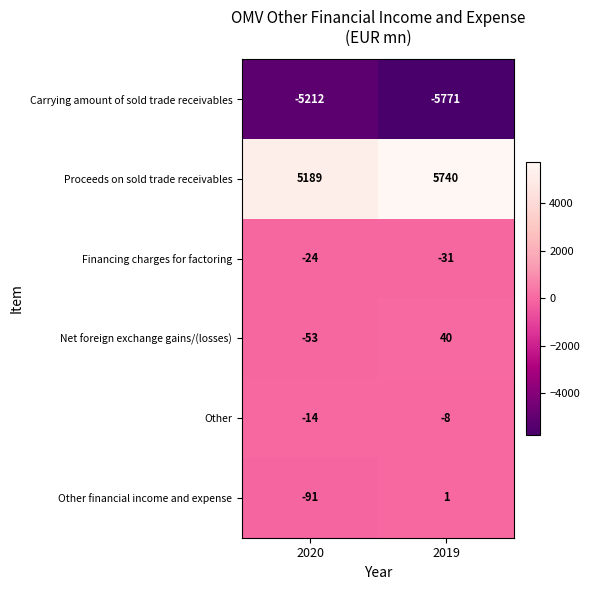

What is the smallest value displayed?

-5771